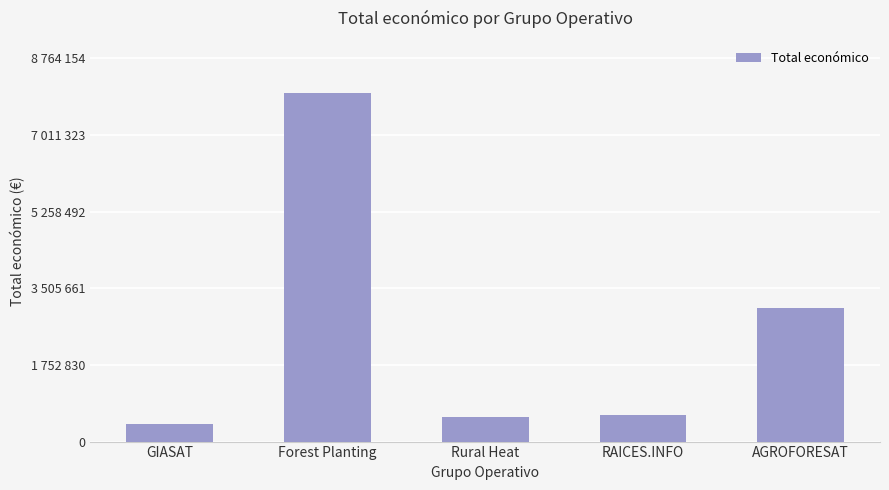

What is the value of the 1st bar from the left?

395340